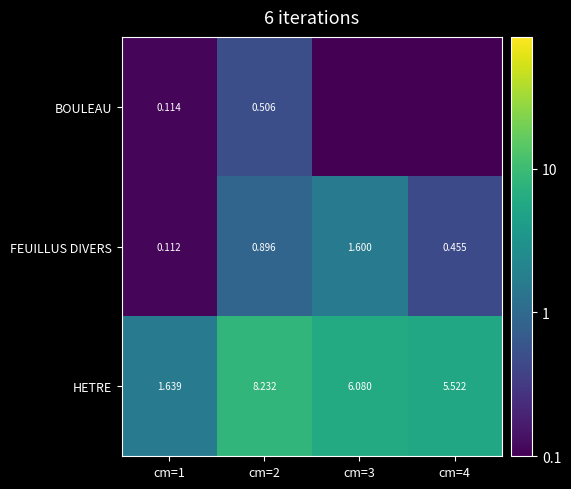

Rank the categories by FEUILLUS DIVERS value from lowest to highest.

cm=1, cm=4, cm=2, cm=3